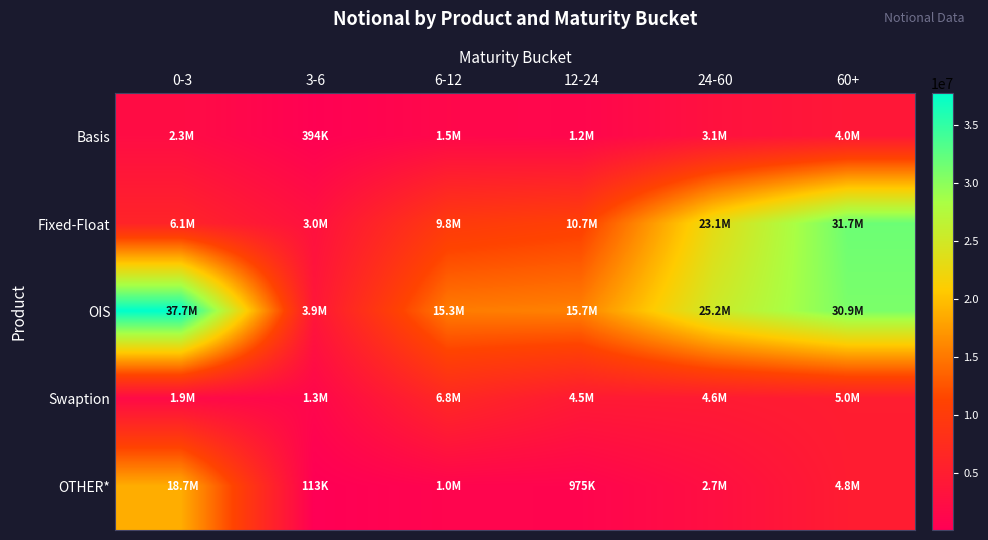

At how many categories does at least one series exceed 36187579?

1